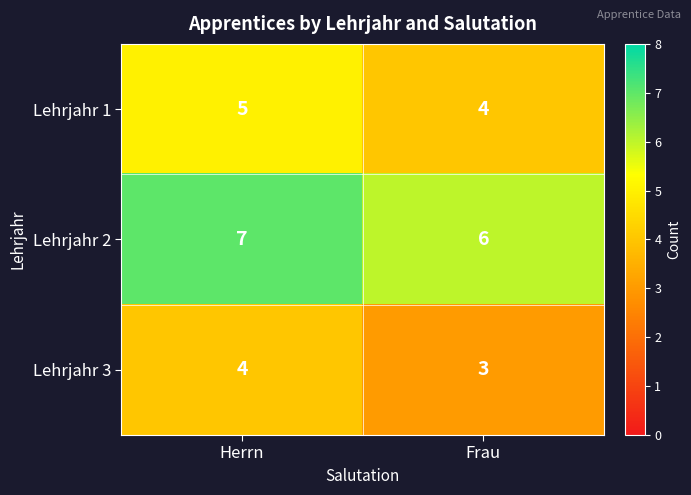

Reading left to right, transcribe all the data shown in this chart.

Lehrjahr 1: 5	4
Lehrjahr 2: 7	6
Lehrjahr 3: 4	3